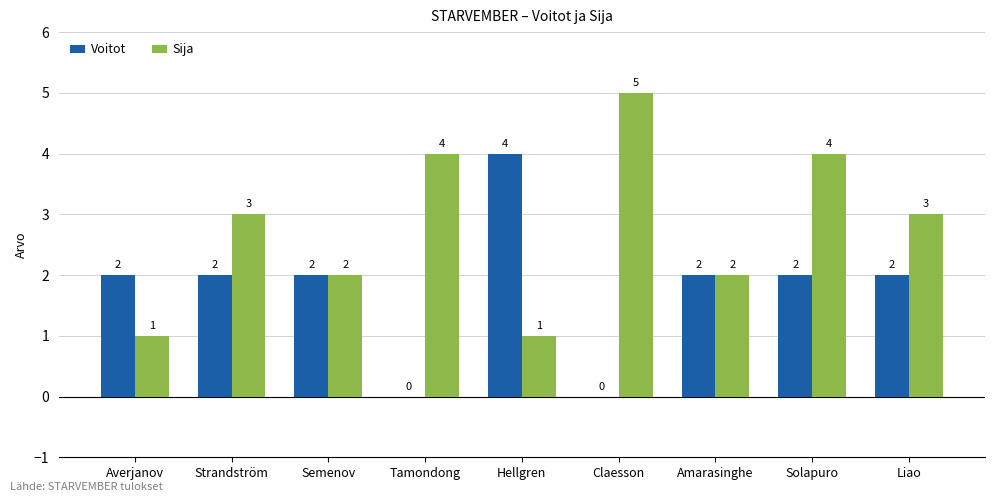

Which category has the highest value across all series?

Claesson